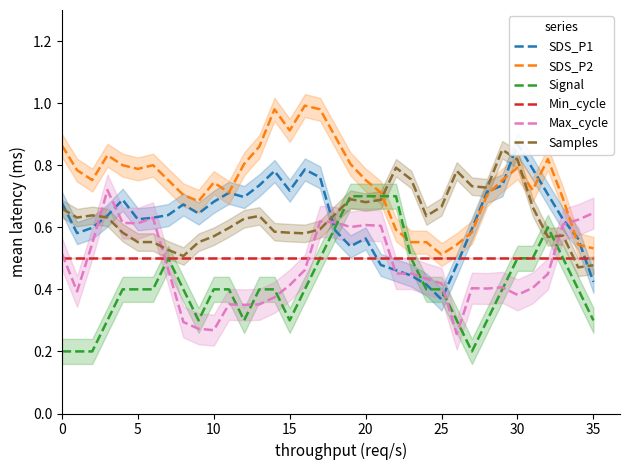

Does the chart have visible grid lines?

No